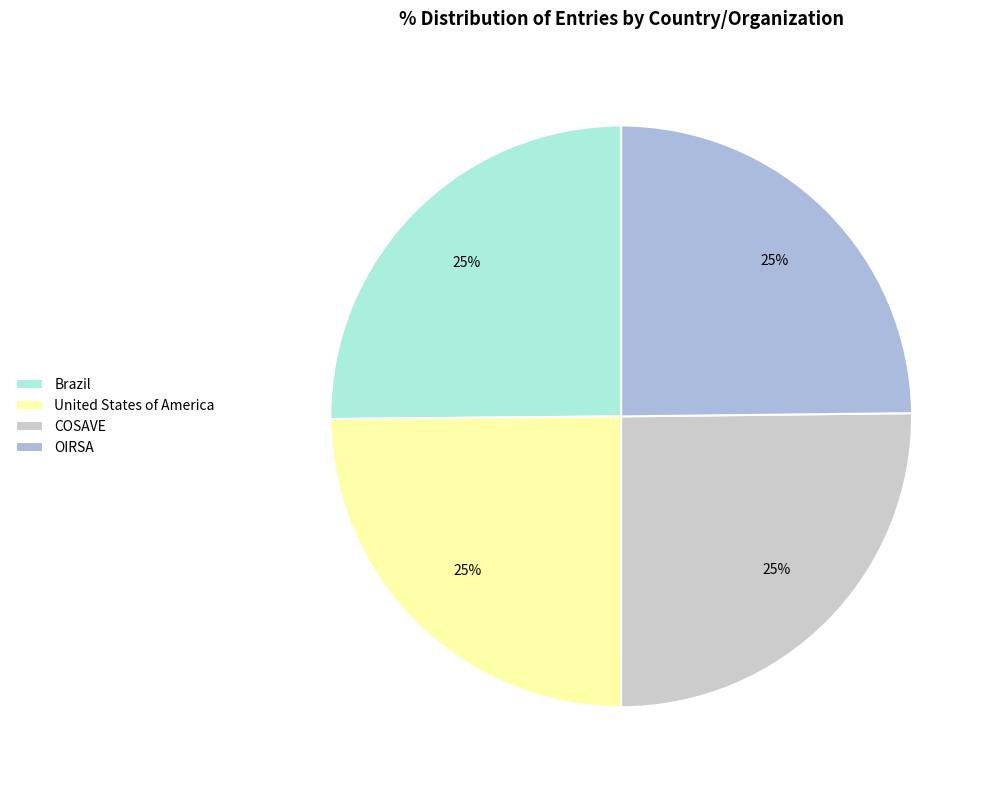

To the nearest percent, what is the average slice percentage?

25%